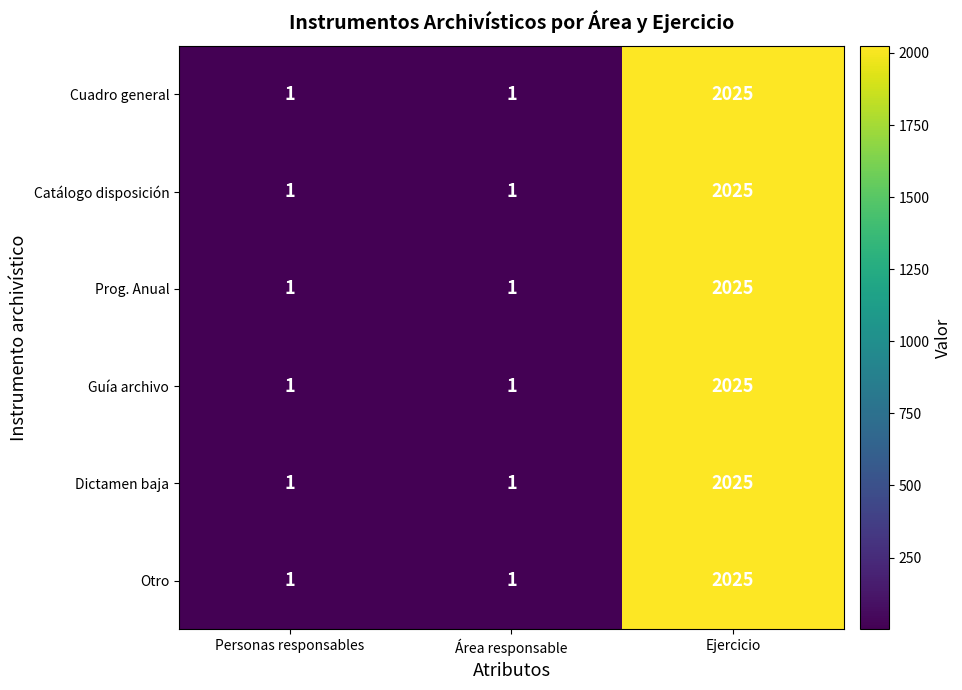

Reading left to right, list all the values displayed in this chart.

Cuadro general: 1	1	2025
Catálogo disposición: 1	1	2025
Prog. Anual: 1	1	2025
Guía archivo: 1	1	2025
Dictamen baja: 1	1	2025
Otro: 1	1	2025